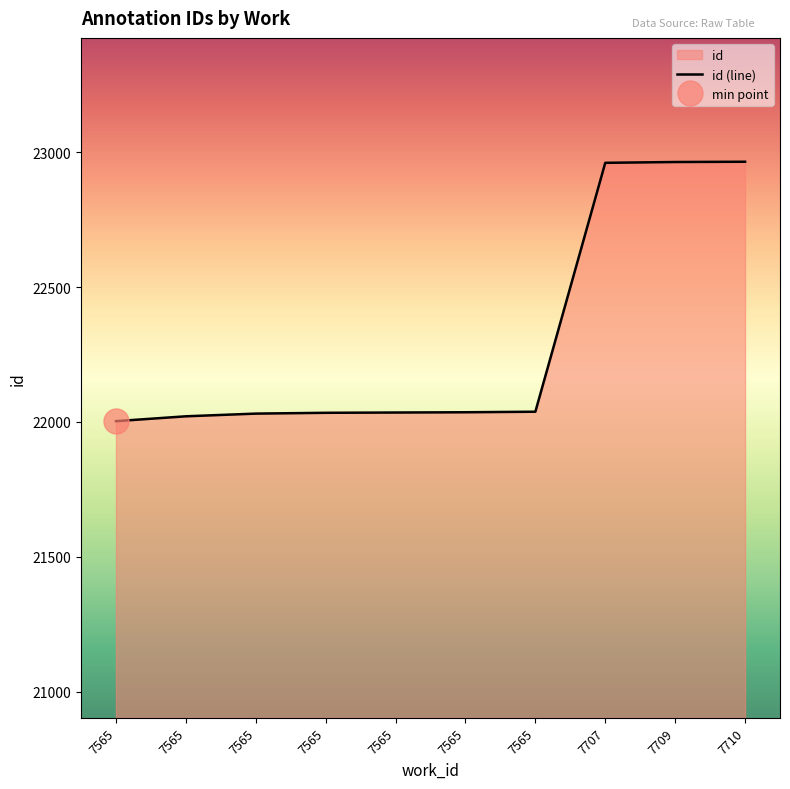

What is the value of the 5th point from the left?

22003